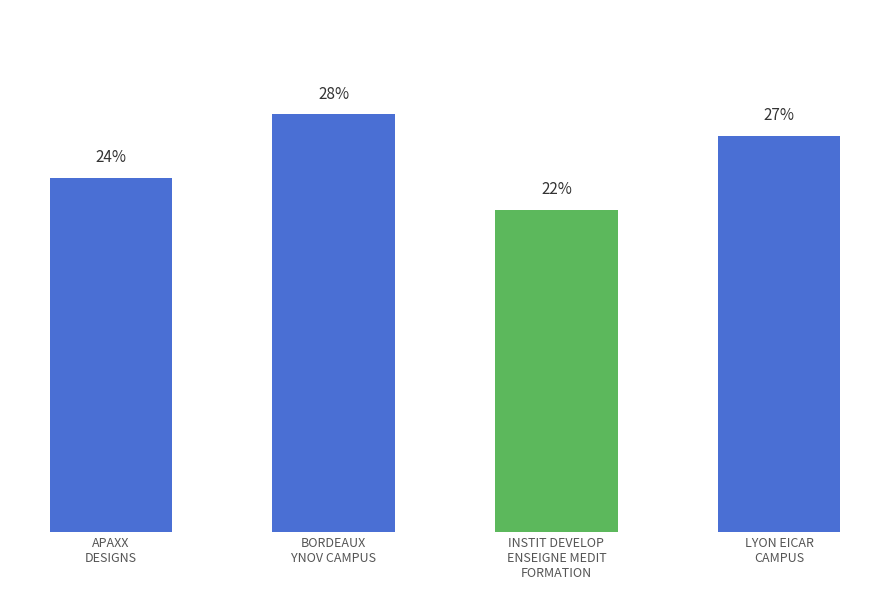

Between BORDEAUX
YNOV CAMPUS and APAXX
DESIGNS, which is larger?

BORDEAUX
YNOV CAMPUS